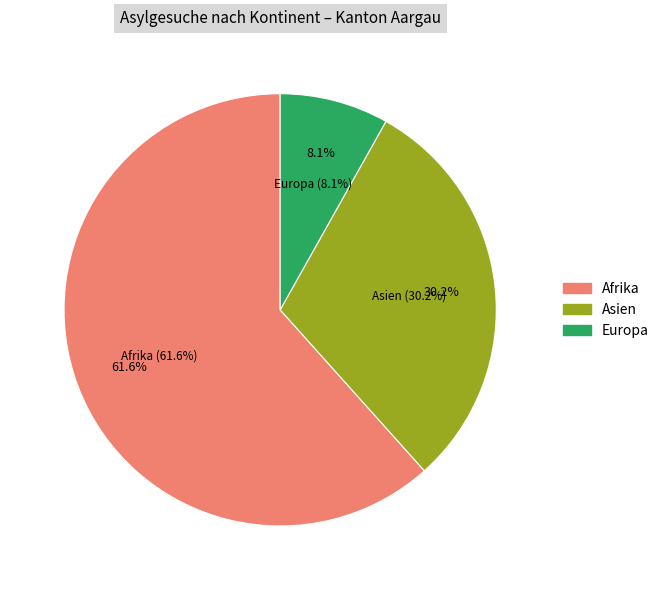

What is the largest slice in the pie chart?

Afrika